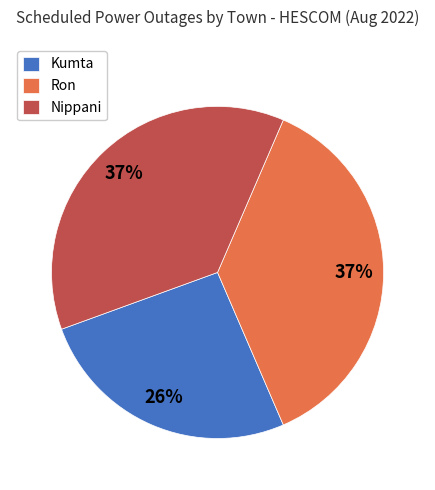

How many slices are in this pie chart?

3